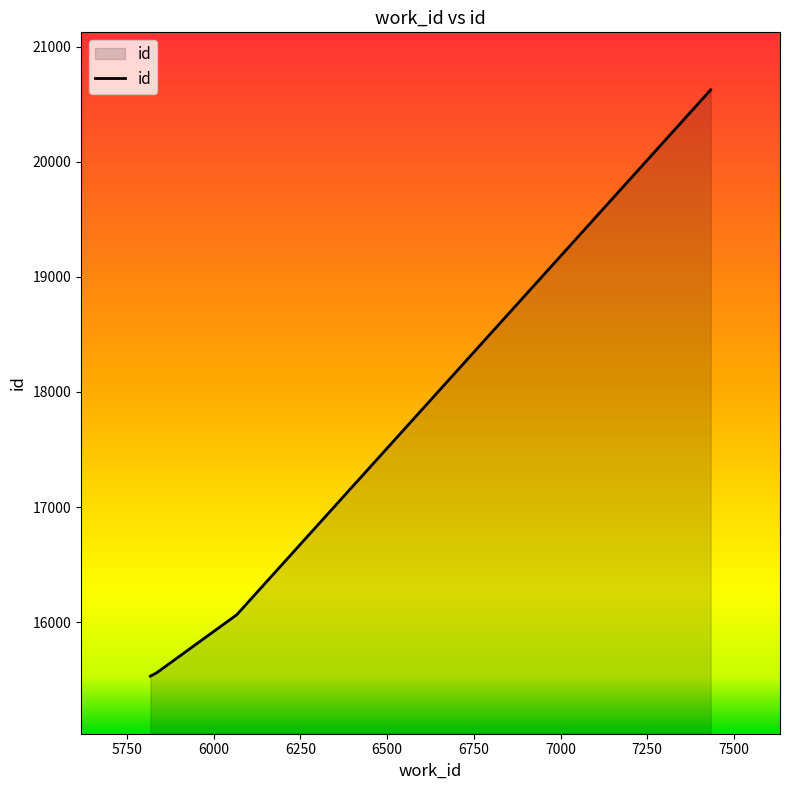

What is the sum of all values?

67779